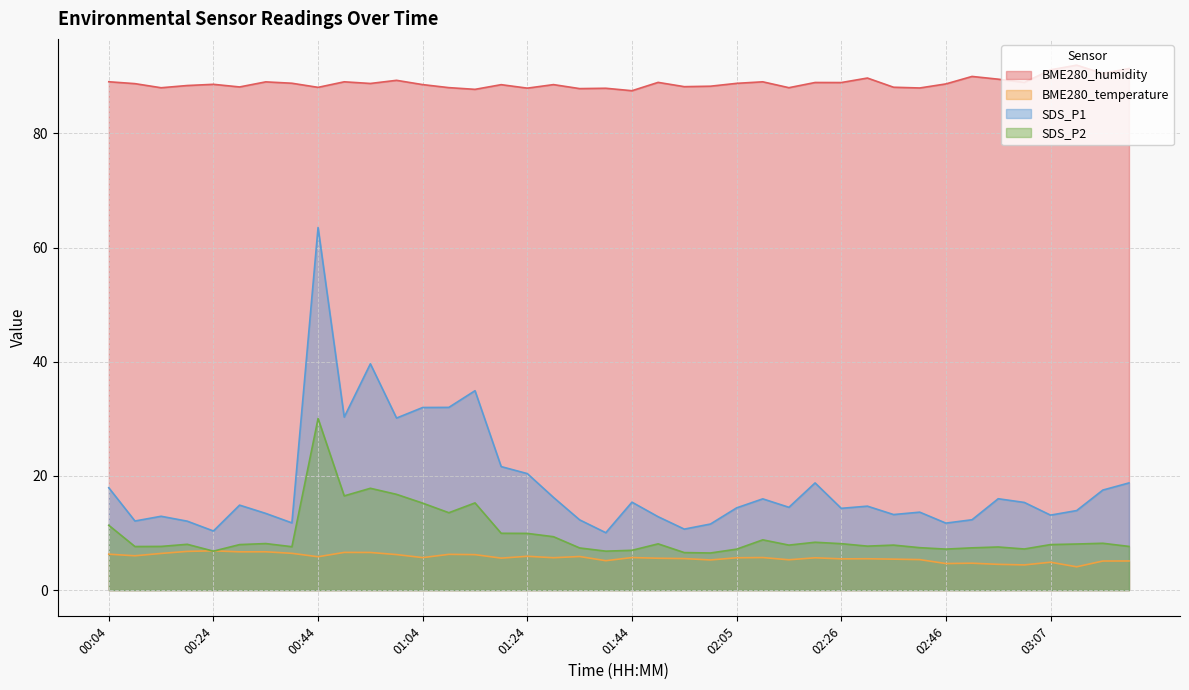

True or false: BME280_temperature and SDS_P2 intersect in this chart.

True